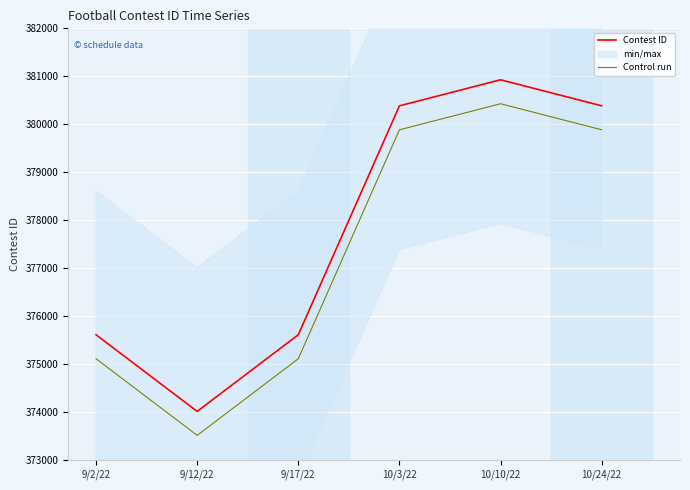

How many data points in Contest ID are above 380383?

2